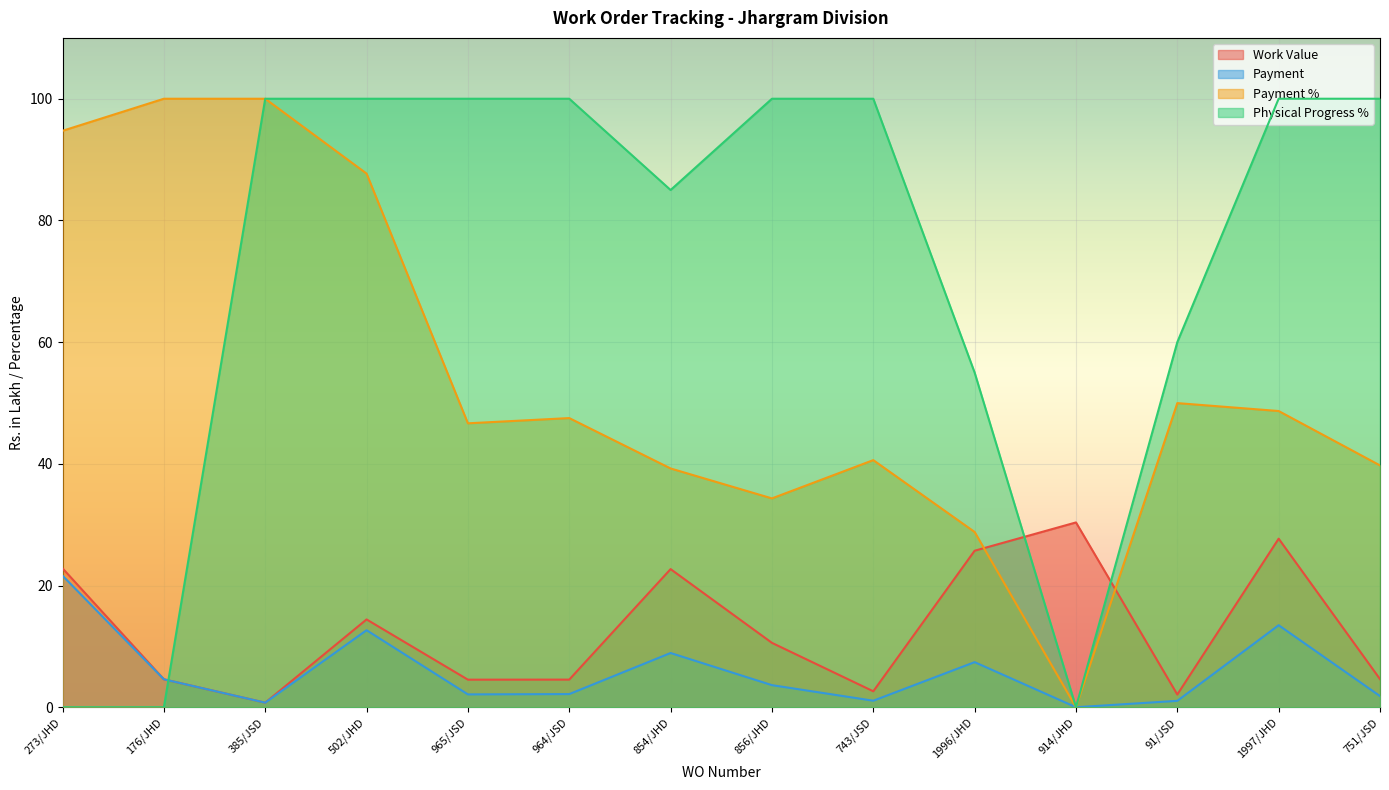

What are all the series names shown in the legend?

Work Value, Payment, Payment %, Physical Progress %